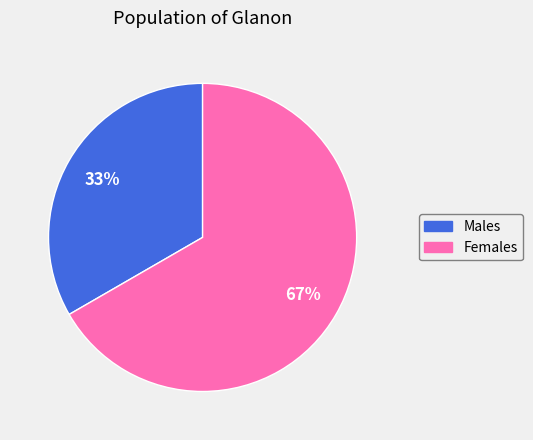

To the nearest percent, what is the combined percentage of Females and Males?

100%